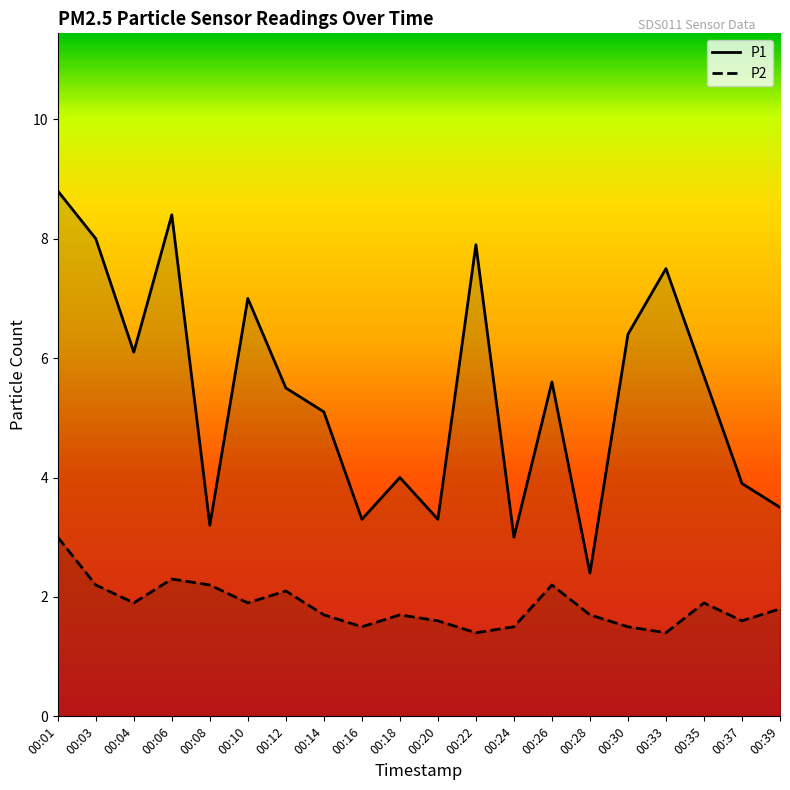

What is the difference between the highest and lowest values at 00:01?

5.8